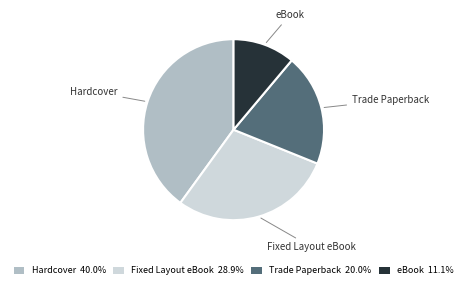

How many segments does this pie chart have?

4